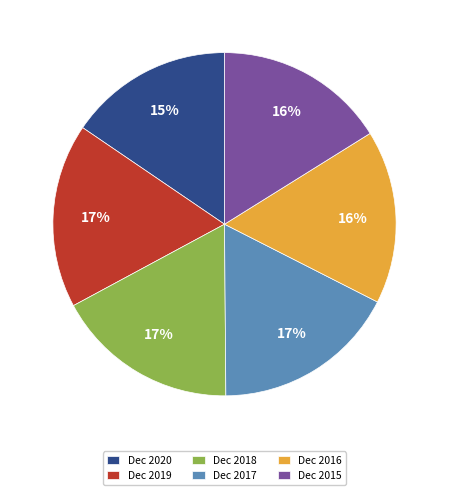

To the nearest percent, what portion does Dec 2019 represent?

17%